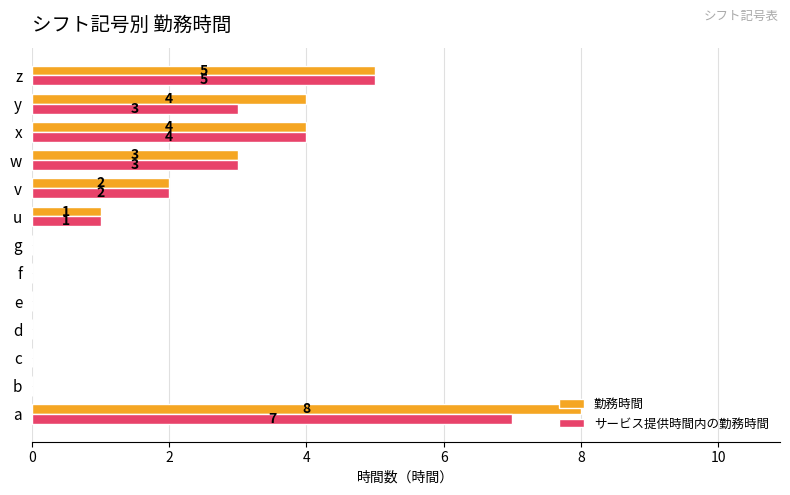

Which category has the highest value in the 勤務時間 series?

a